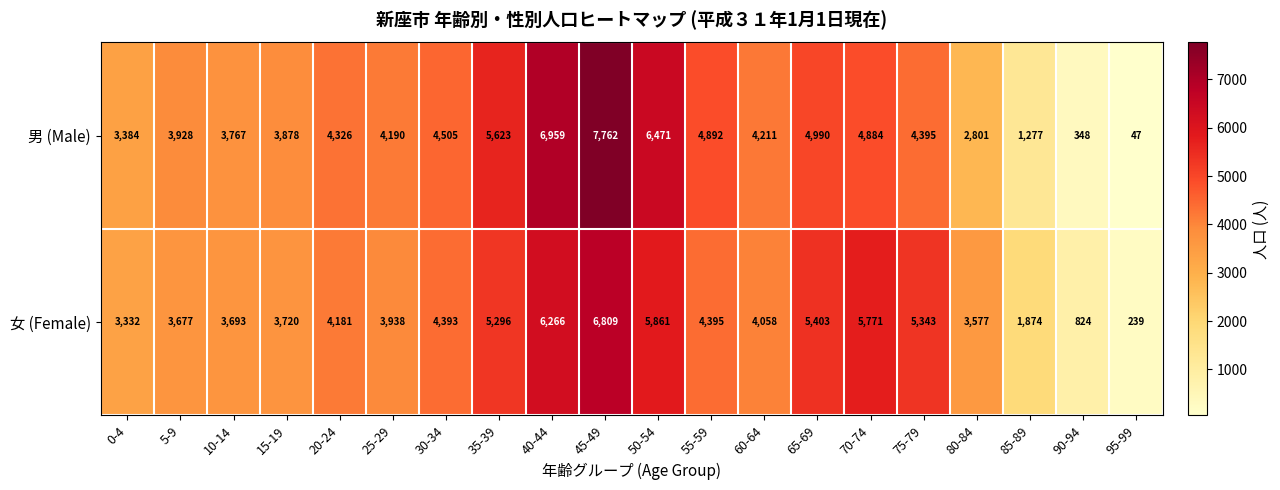

What is the difference between the maximum and minimum values in the 女 (Female) series?

6570